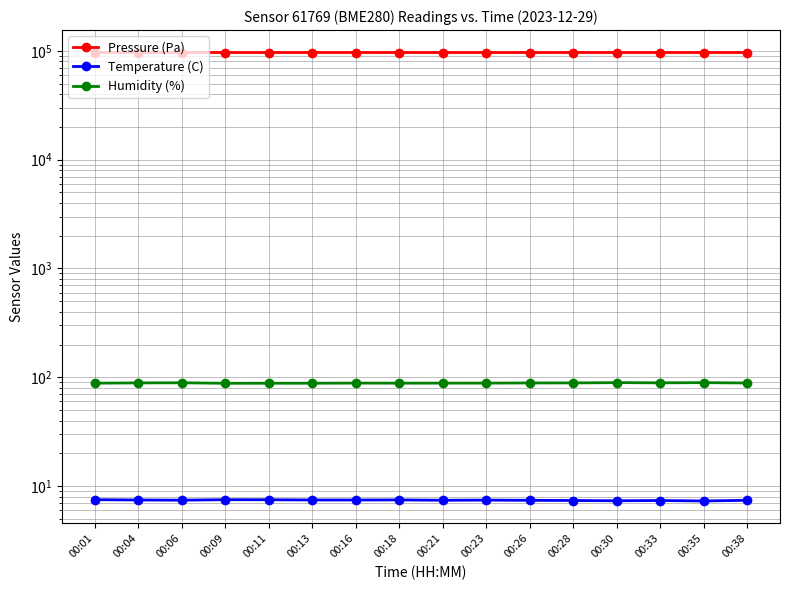

What is the difference between the Humidity (%) values at 00:21 and 00:09?

0.3